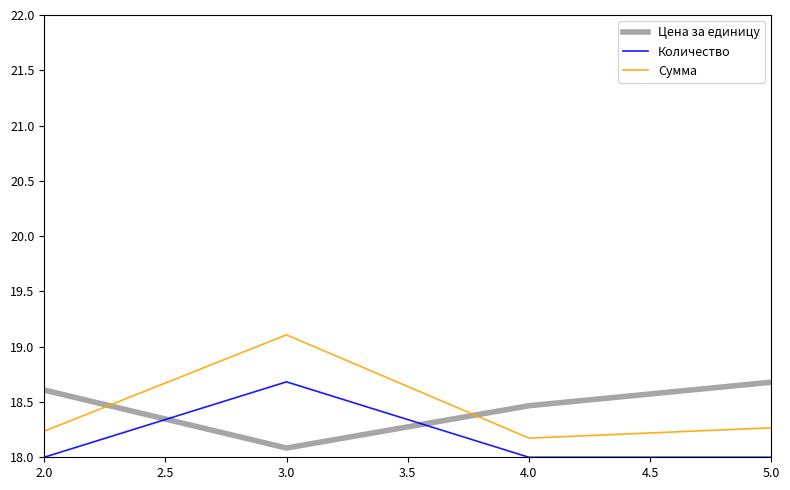

Rank the series by their average value, from highest to lowest.

Цена за единицу, Сумма, Количество